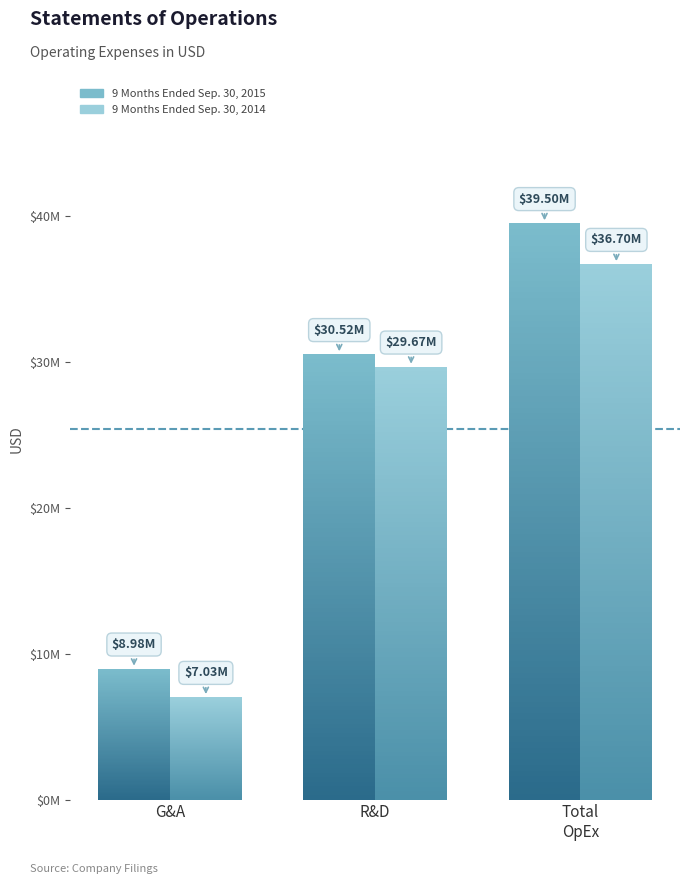

How many categories are shown in the chart?

3